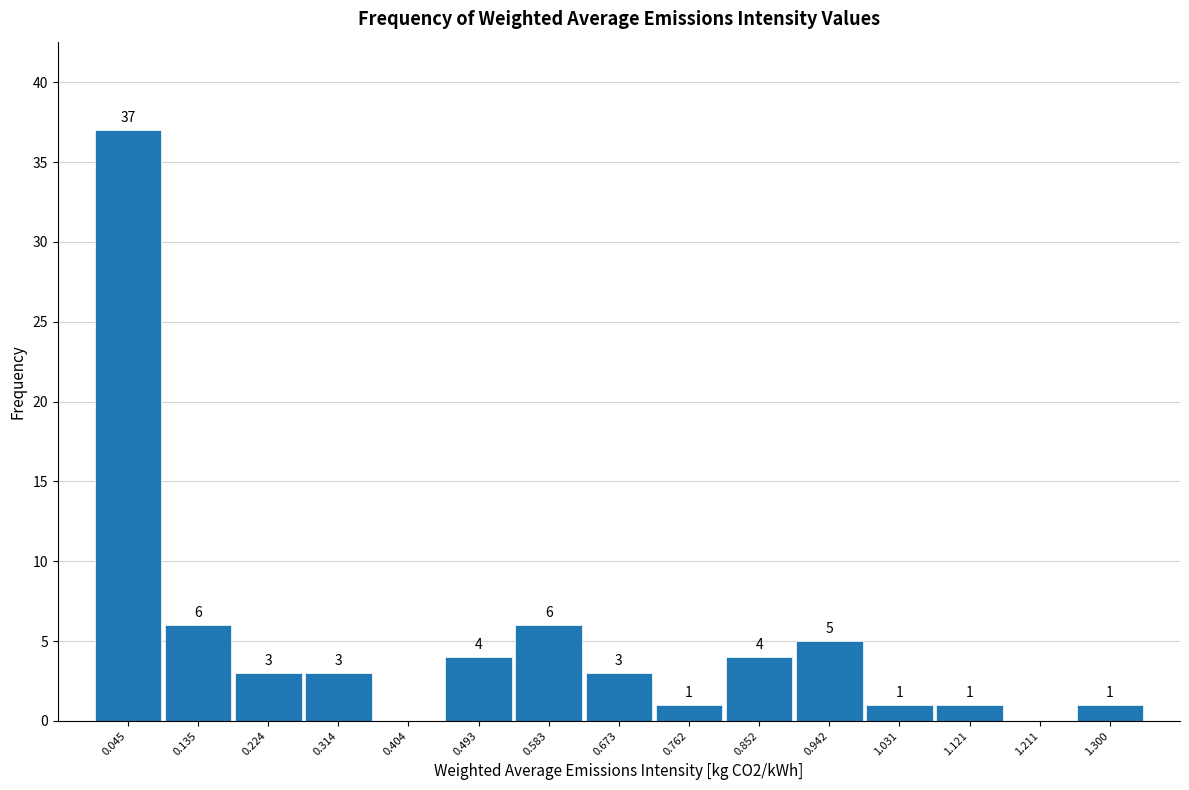

Which range on the x-axis has the tallest bar?

0.00 to 0.09